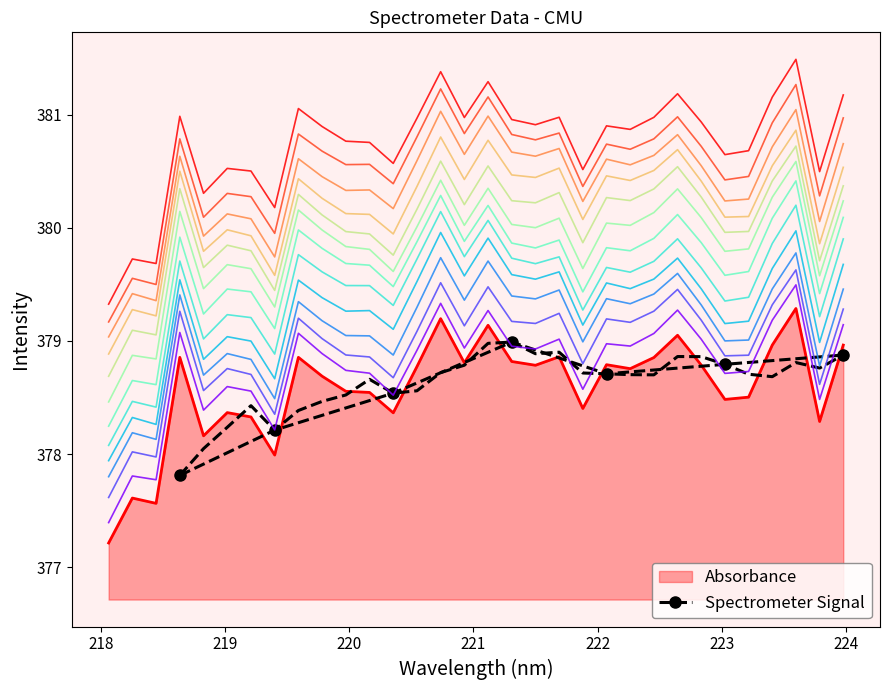

How many interior local valleys does the Spectrometer Signal series have?

1